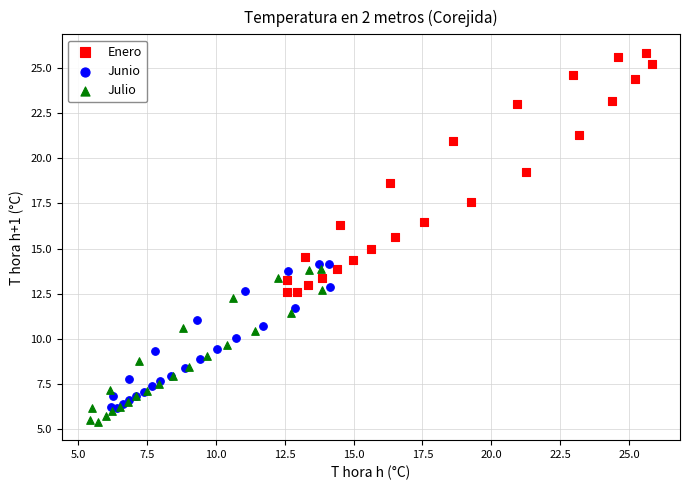

Which series has the widest spread of Y values?

Enero